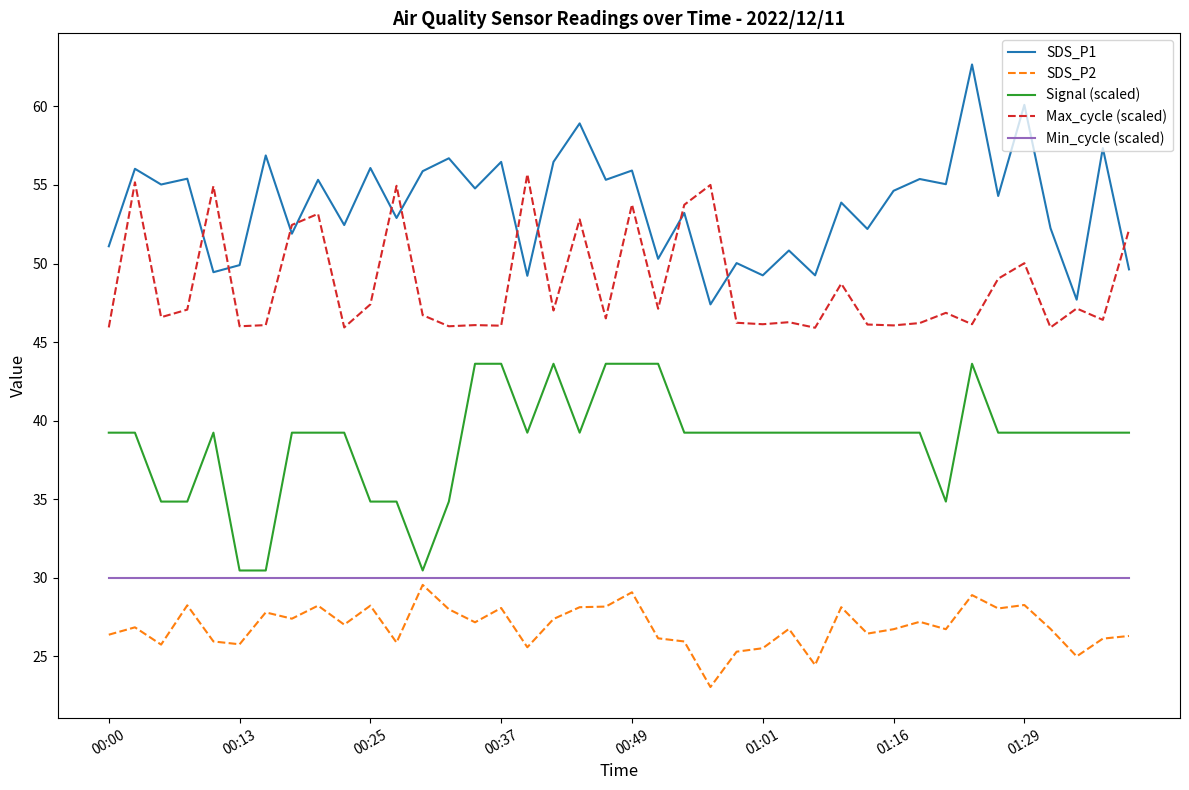

Which series has the largest total across all categories?

SDS_P1